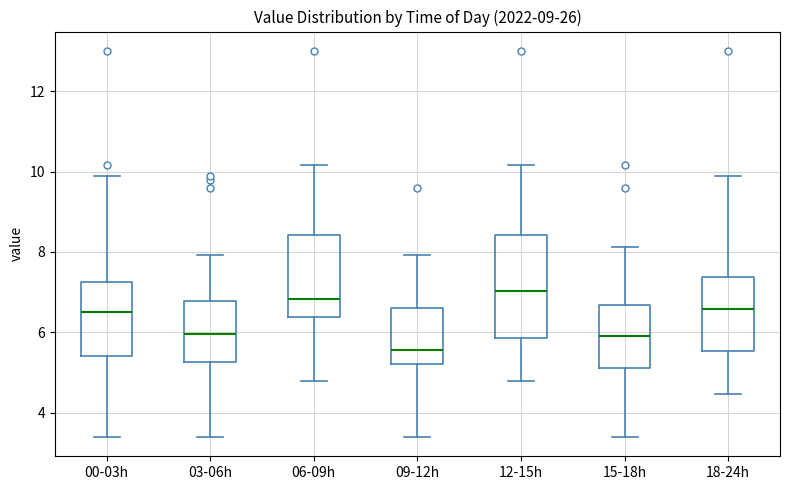

Reading left to right, read every box against the y-axis: the position of its median line, the range the box covers, and the ends of its whiskers. The values are not printed on the chart, so give them approximately, as read against the axis.

00-03h: median 6.6, box 5.4 to 7.2, whiskers 3.4 to 9.8
03-06h: median 6.0, box 5.2 to 6.8, whiskers 3.4 to 8.0
06-09h: median 6.8, box 6.4 to 8.4, whiskers 4.8 to 10.2
09-12h: median 5.6, box 5.2 to 6.6, whiskers 3.4 to 8.0
12-15h: median 7.0, box 5.8 to 8.4, whiskers 4.8 to 10.2
15-18h: median 6.0, box 5.2 to 6.6, whiskers 3.4 to 8.2
18-24h: median 6.6, box 5.6 to 7.4, whiskers 4.4 to 9.8